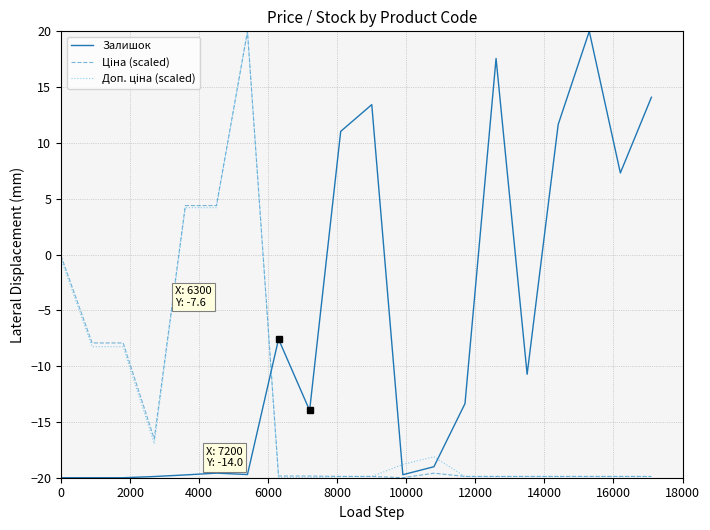

What is the smallest value displayed?

-20.0